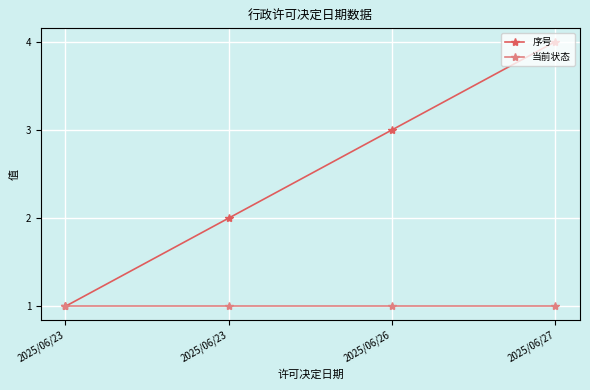

How many lines are shown in the chart?

2